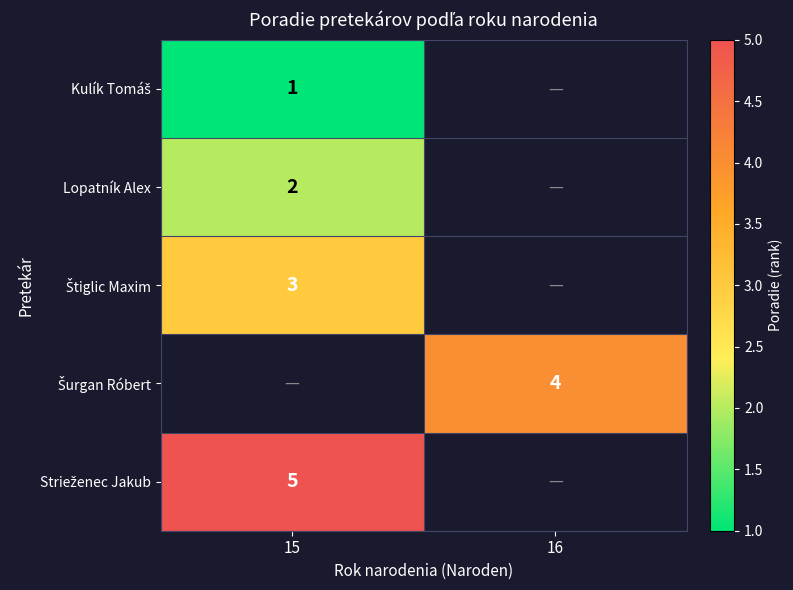

The value of Lopatník Alex at 15 is 2. True or false?

True